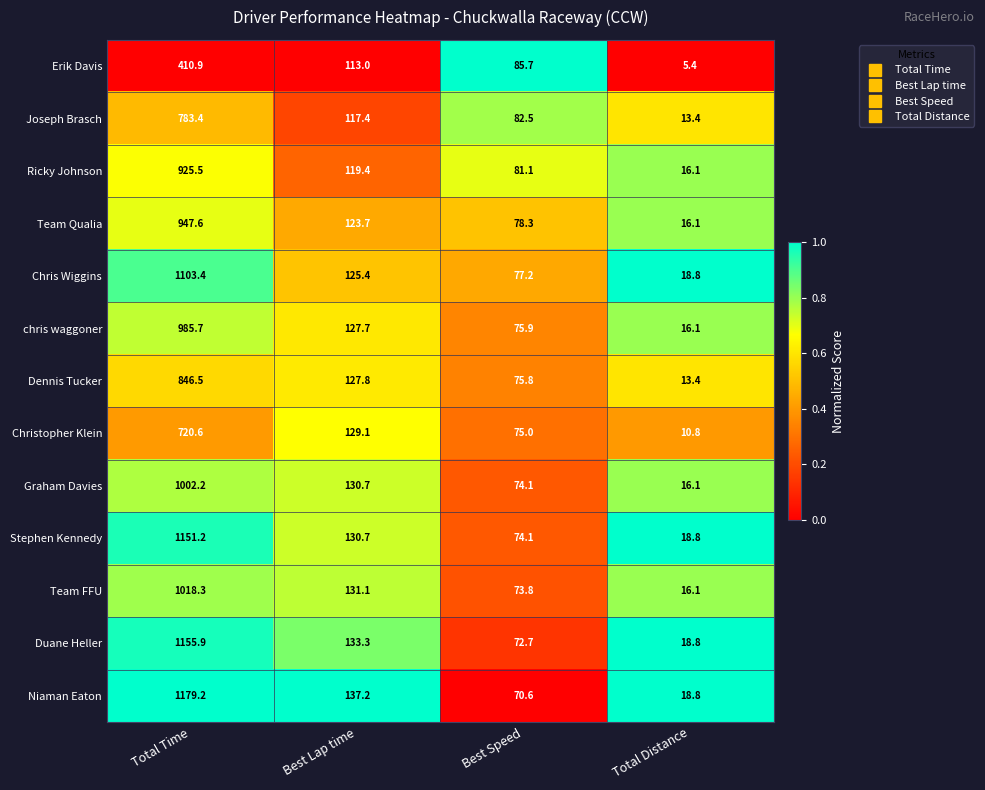

What is the maximum value shown in the chart?

1179.2